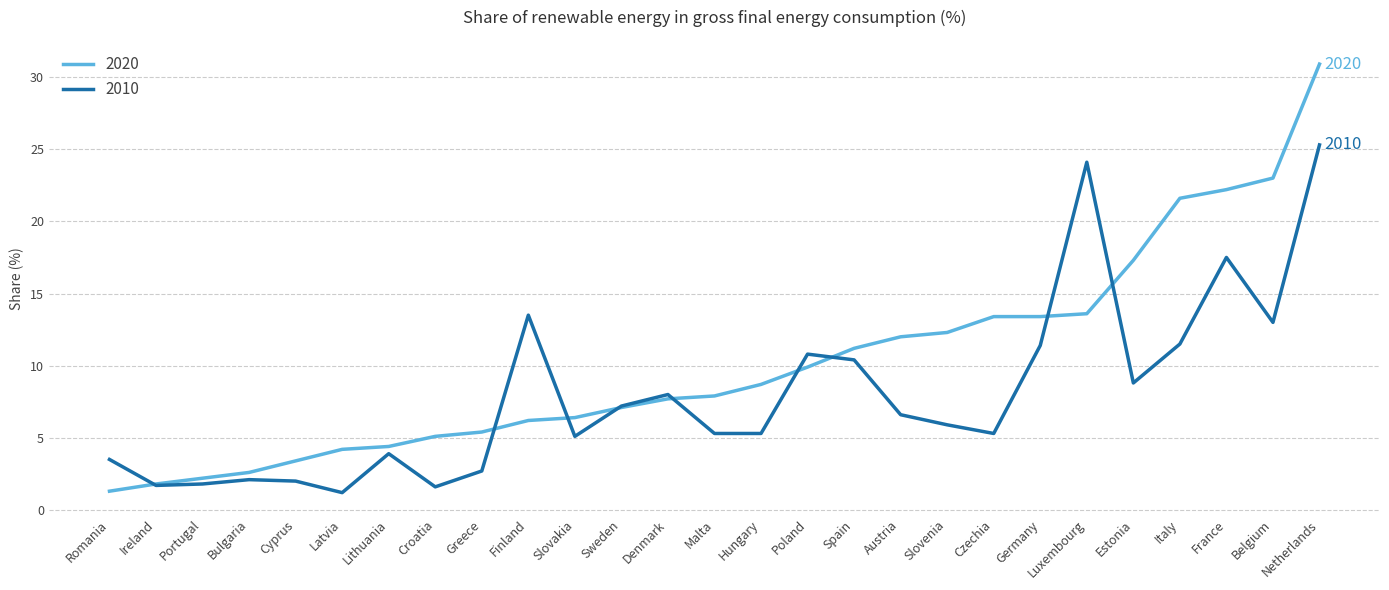

What is the minimum value shown in the chart?

1.2